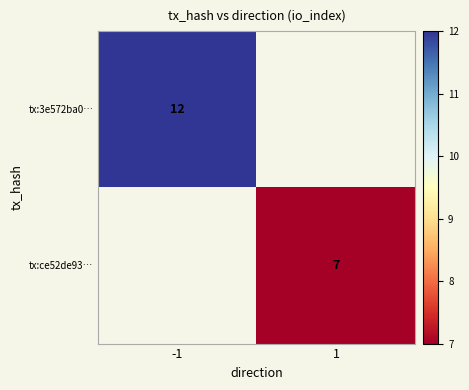

The value of tx:ce52de93… at 1 is 3.5. True or false?

False